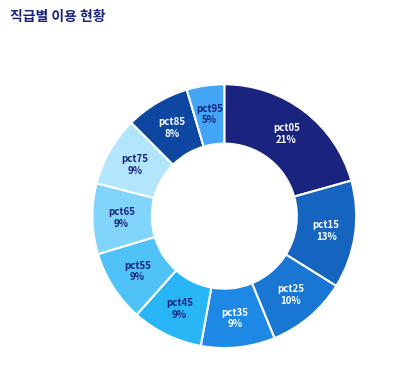

To the nearest percent, what is the difference between the pct85 and pct05 slice percentages?

13%